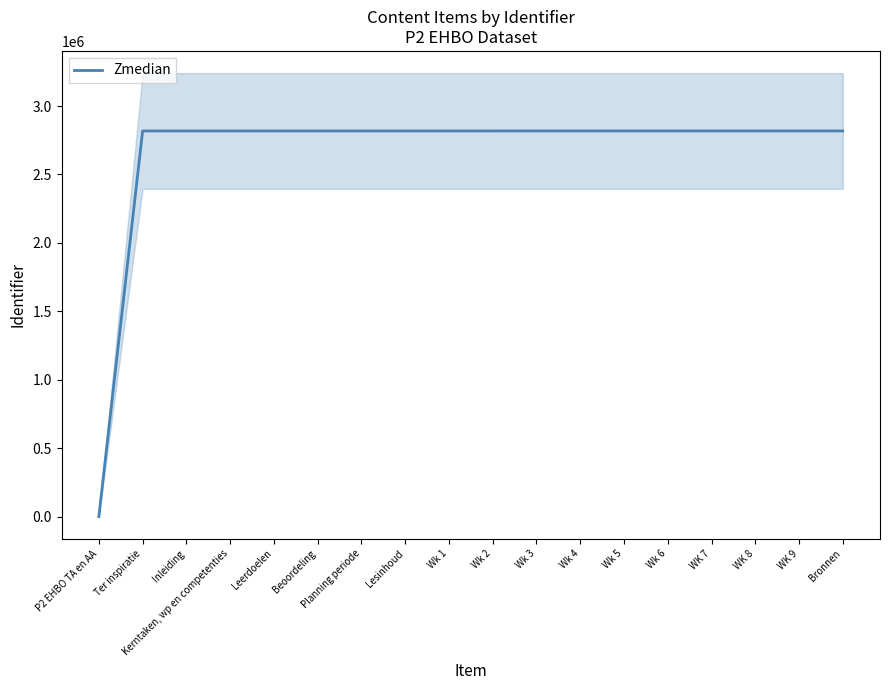

What is the label of the 13th point from the left?

Wk 5